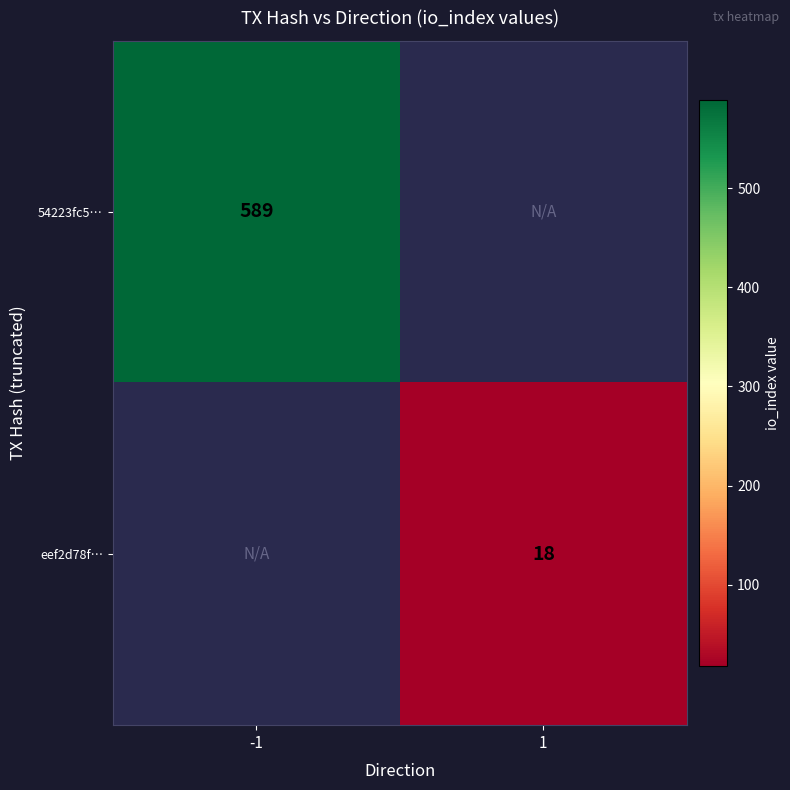

True or false: eef2d78f… has a value of 18 at 1.

True